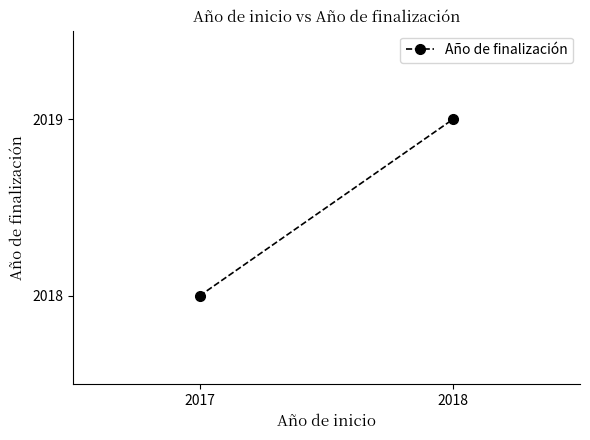

Count the number of categories in the chart.

2